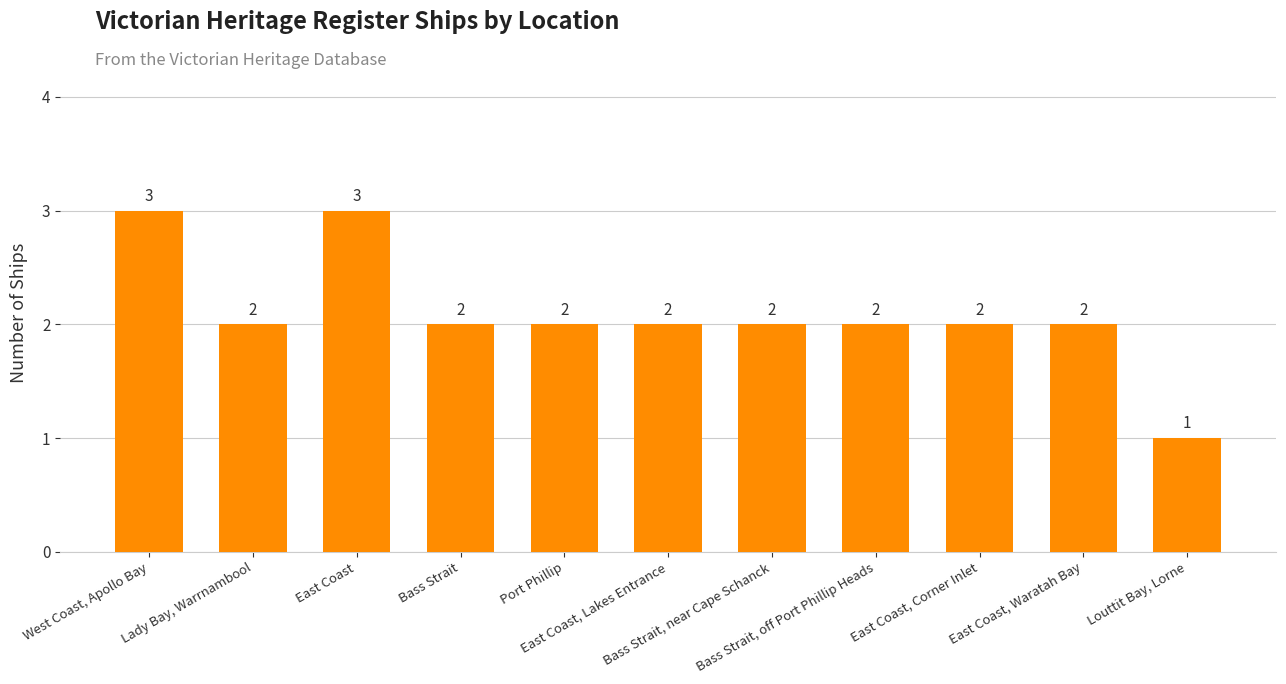

Where does the data first go above 2?

West Coast, Apollo Bay